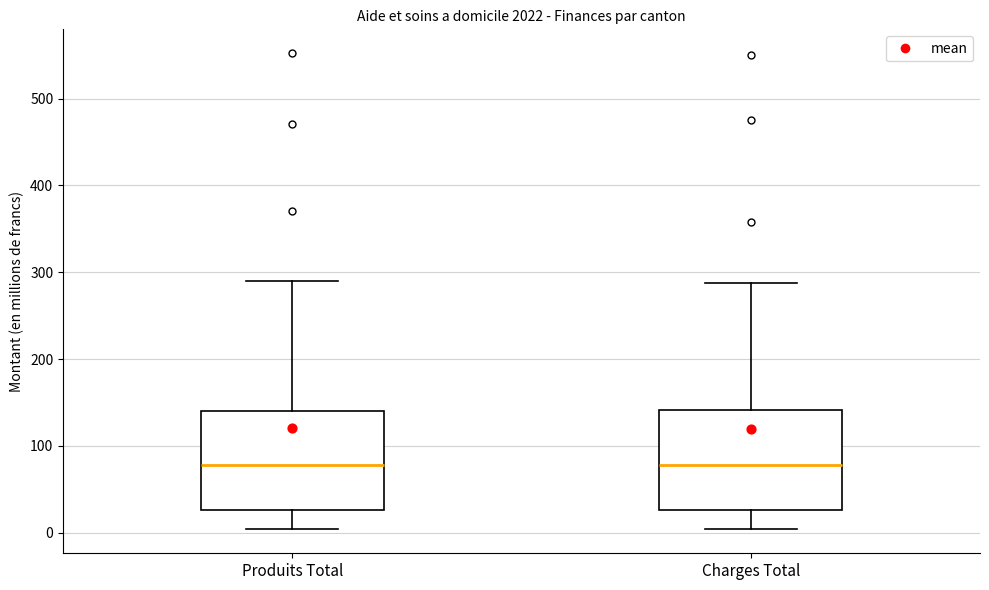

Where does the lower whisker of the box for Charges Total end on the y-axis? The values are not printed on the chart, so give them approximately, as read against the axis.

0